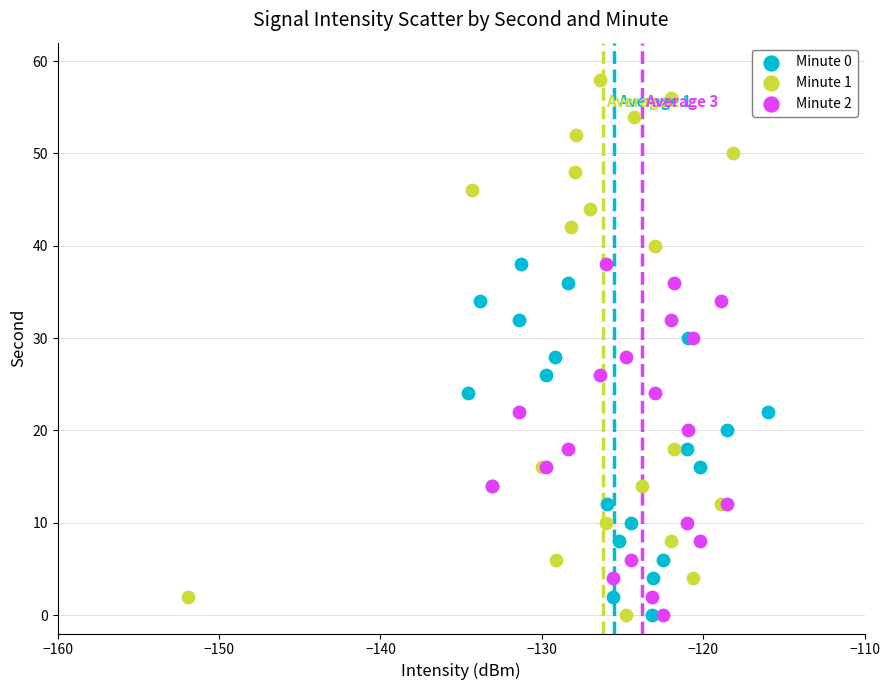

Which series contains the highest Y value?

Minute 1